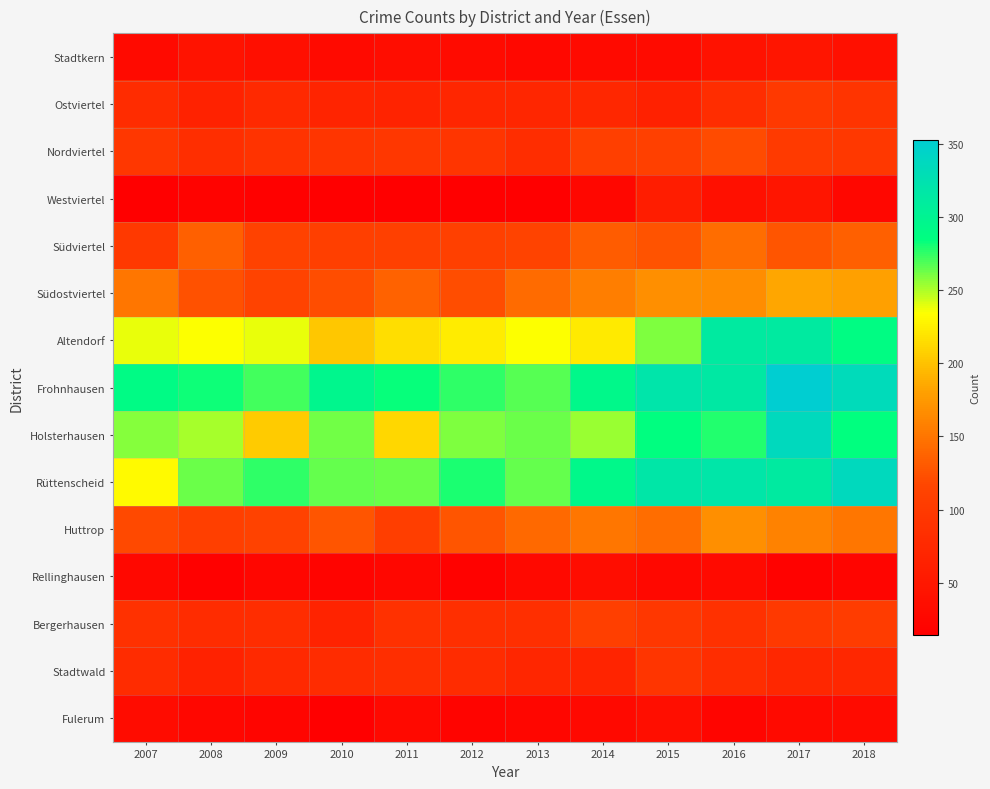

Reading right to left, extract all data points from this chart.

Stadtkern: 2018=38	2017=47	2016=41	2015=32	2014=31	2013=27	2012=32	2011=34	2010=31	2009=37	2008=44	2007=30
Ostviertel: 2018=91	2017=100	2016=82	2015=63	2014=73	2013=72	2012=71	2011=66	2010=67	2009=75	2008=65	2007=80
Nordviertel: 2018=98	2017=101	2016=120	2015=109	2014=108	2013=81	2012=93	2011=95	2010=93	2009=90	2008=84	2007=97
Westviertel: 2018=25	2017=47	2016=38	2015=59	2014=25	2013=14	2012=14	2011=16	2010=16	2009=17	2008=20	2007=16
Südviertel: 2018=135	2017=127	2016=145	2015=126	2014=133	2013=114	2012=110	2011=110	2010=107	2009=112	2008=135	2007=99
Südostviertel: 2018=180	2017=184	2016=167	2015=168	2014=157	2013=143	2012=122	2011=136	2010=122	2009=114	2008=125	2007=151
Altendorf: 2018=289	2017=312	2016=313	2015=260	2014=223	2013=234	2012=224	2011=216	2010=203	2009=239	2008=234	2007=239
Frohnhausen: 2018=334	2017=353	2016=315	2015=320	2014=294	2013=268	2012=275	2011=283	2010=297	2009=272	2008=282	2007=290
Holsterhausen: 2018=285	2017=337	2016=278	2015=286	2014=254	2013=263	2012=259	2011=212	2010=262	2009=205	2008=252	2007=258
Rüttenscheid: 2018=337	2017=313	2016=319	2015=318	2014=294	2013=265	2012=279	2011=264	2010=265	2009=275	2008=264	2007=232
Huttrop: 2018=151	2017=159	2016=168	2015=144	2014=151	2013=142	2012=127	2011=106	2010=127	2009=113	2008=108	2007=119
Rellinghausen: 2018=22	2017=19	2016=30	2015=27	2014=35	2013=29	2012=19	2011=25	2010=21	2009=24	2008=17	2007=26
Bergerhausen: 2018=103	2017=100	2016=87	2015=97	2014=107	2013=85	2012=85	2011=87	2010=66	2009=81	2008=79	2007=87
Stadtwald: 2018=73	2017=73	2016=82	2015=93	2014=69	2013=71	2012=79	2011=84	2010=79	2009=75	2008=65	2007=80
Fulerum: 2018=32	2017=30	2016=22	2015=36	2014=28	2013=24	2012=21	2011=28	2010=14	2009=22	2008=25	2007=33